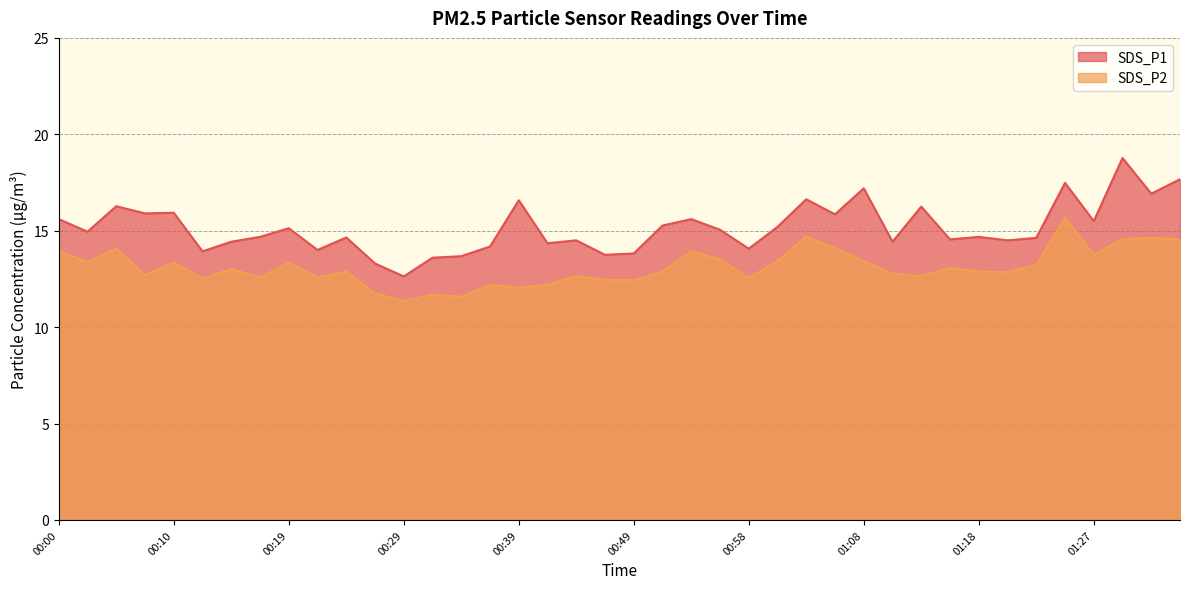

Rank the categories by SDS_P2 value from highest to lowest.

01:25, 01:03, 01:32, 01:30, 01:35, 01:06, 00:05, 00:00, 00:53, 01:27, 00:56, 01:01, 01:08, 00:02, 00:10, 00:19, 01:22, 01:15, 00:15, 00:24, 00:51, 01:18, 01:20, 01:10, 00:07, 00:44, 01:13, 00:17, 00:22, 00:58, 00:12, 00:46, 00:49, 00:36, 00:41, 00:39, 00:27, 00:32, 00:34, 00:29